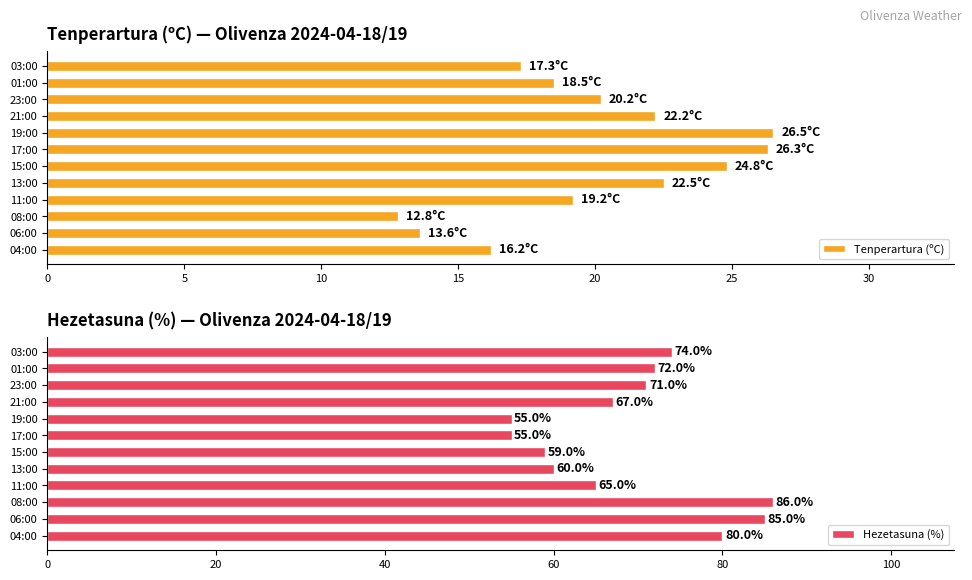

Is it true that Tenperartura (ºC) equals 26.5 at 19:00?

True